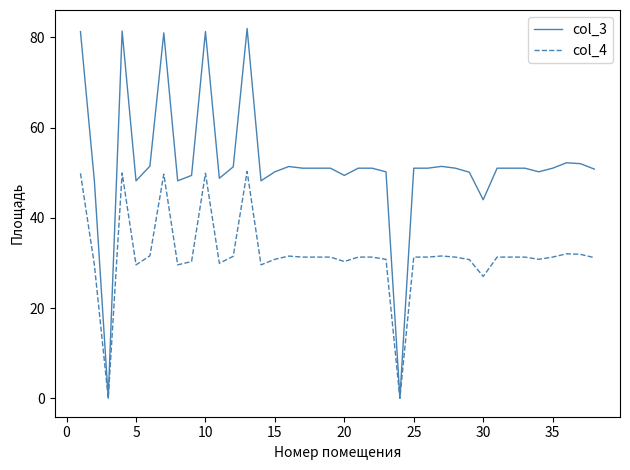

What is the highest value of the col_4 series?

50.3